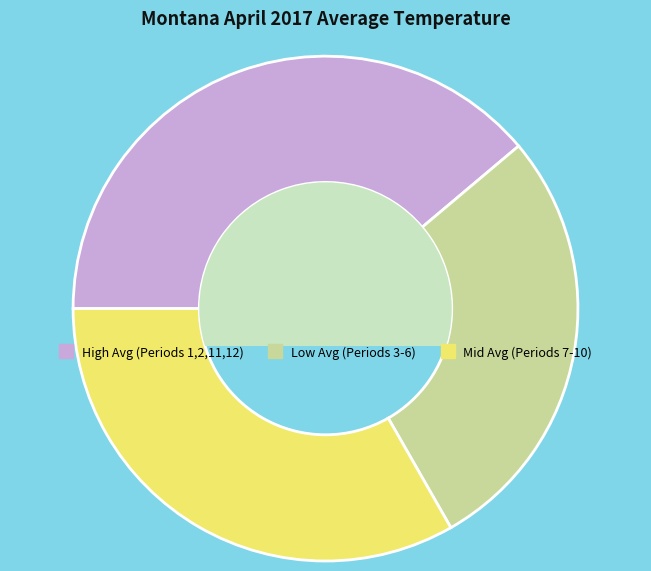

Which slice is the smallest?

Low Avg (Periods 3-6)